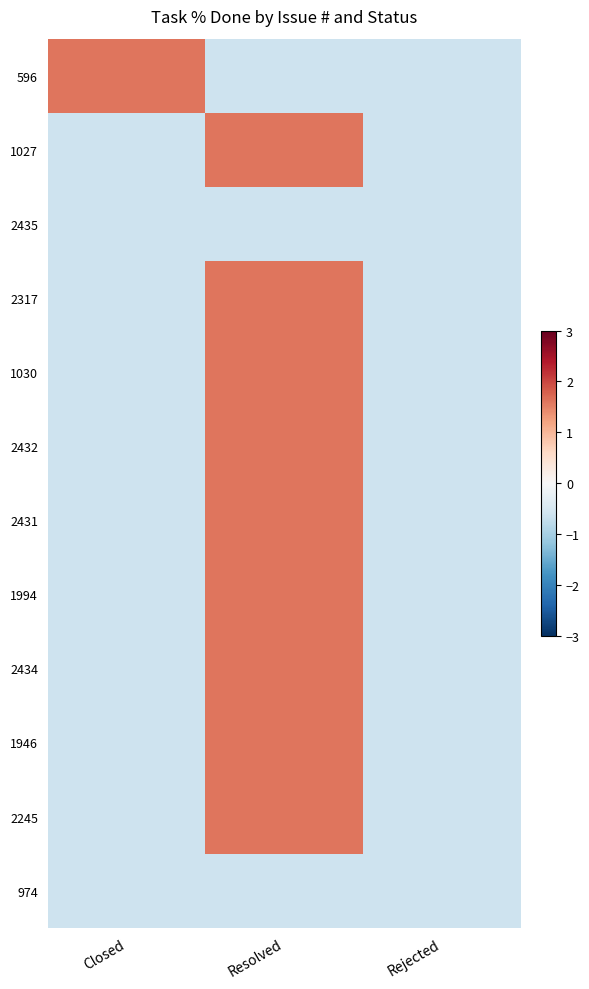

At Closed, list the series in order from smallest to largest.

1027, 2435, 2317, 1030, 2432, 2431, 1994, 2434, 1946, 2245, 974, 596